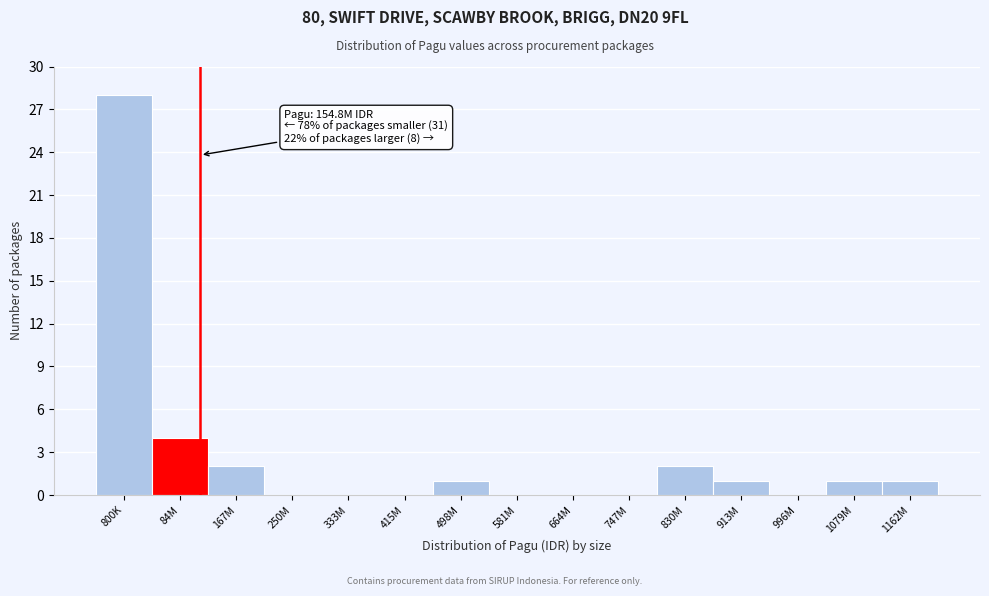

Reading right to left, transcribe all the data shown in this chart.

1162M=1	1079M=1	996M=0	913M=1	830M=2	747M=0	664M=0	581M=0	498M=1	415M=0	333M=0	250M=0	167M=2	84M=4	800K=28